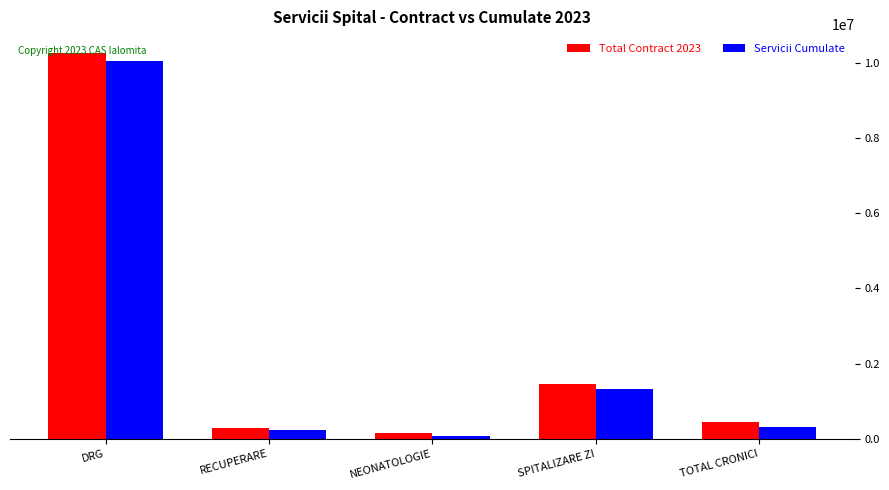

Is it true that Total Contract 2023 equals 10250478.9 at DRG?

True